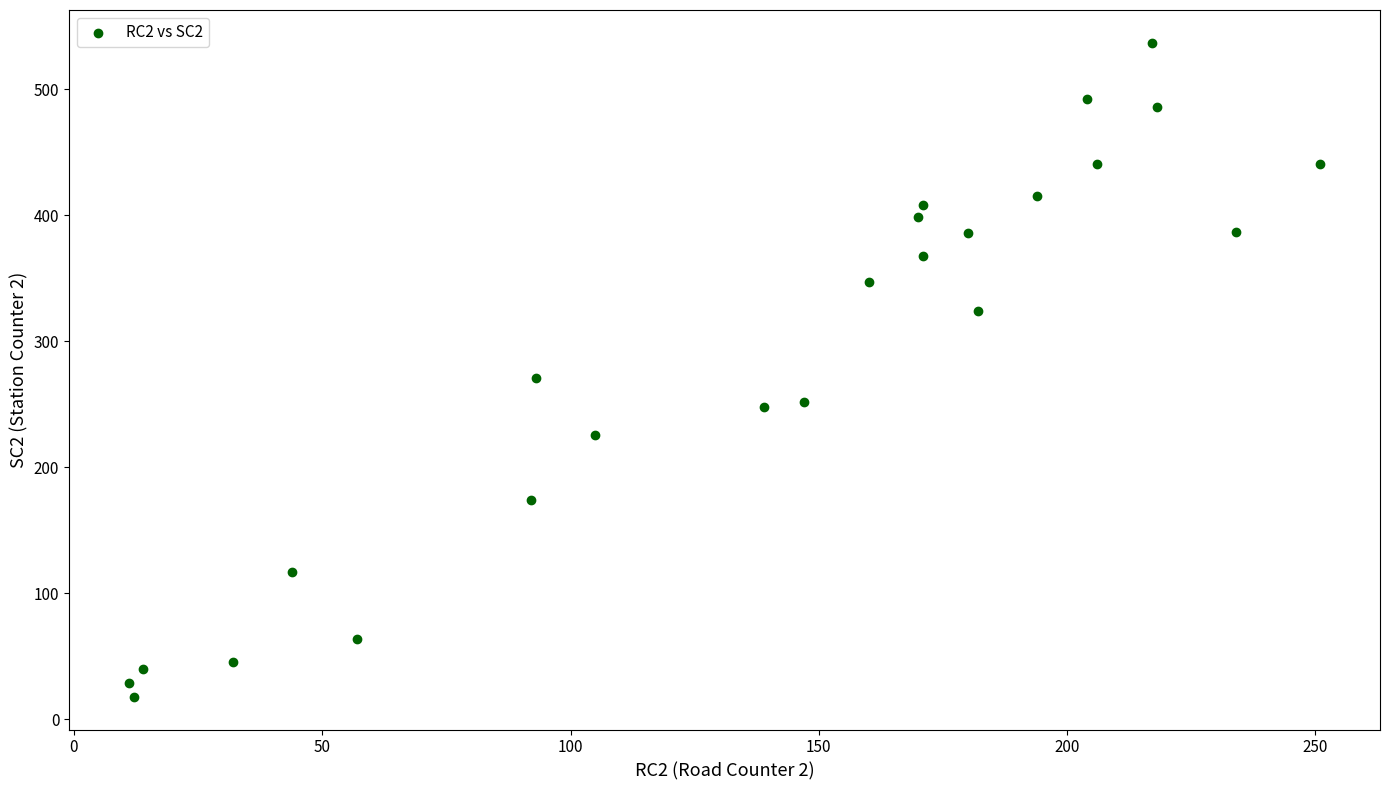

What Y value in the scatter plot is closest to 277?

271